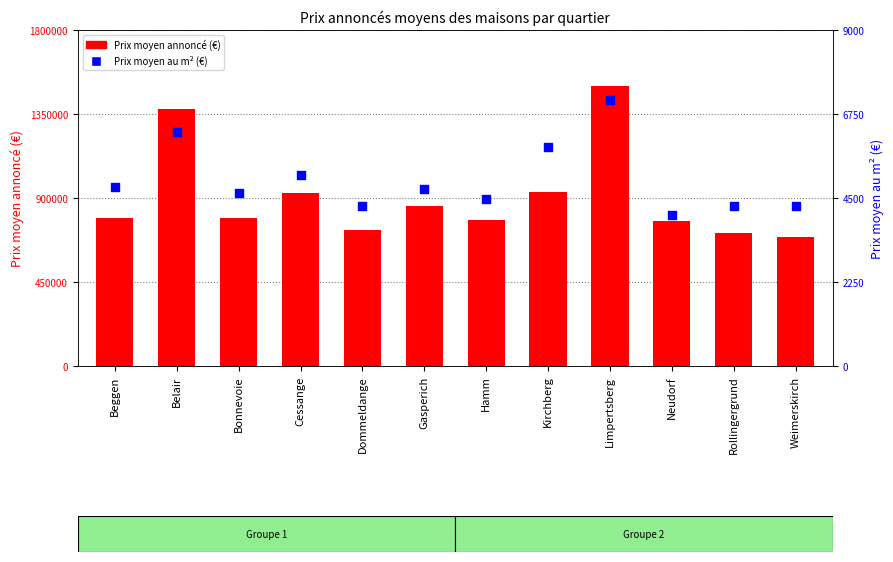

What is the total value across all series at Dommeldange?

735363.3